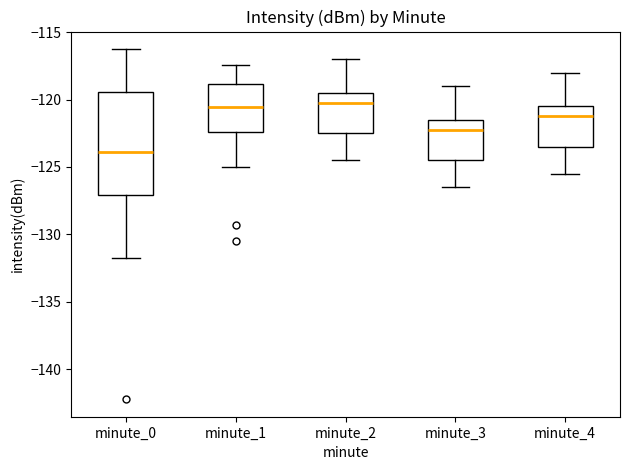

Reading left to right, read every box against the y-axis: the position of its median line, the range the box covers, and the ends of its whiskers. The values are not printed on the chart, so give them approximately, as read against the axis.

minute_0: median -124.0, box -127.0 to -119.5, whiskers -132.0 to -116.5
minute_1: median -120.5, box -122.5 to -119.0, whiskers -125.0 to -117.5
minute_2: median -120.0, box -122.5 to -119.5, whiskers -124.5 to -117.0
minute_3: median -122.0, box -124.5 to -121.5, whiskers -126.5 to -119.0
minute_4: median -121.0, box -123.5 to -120.5, whiskers -125.5 to -118.0